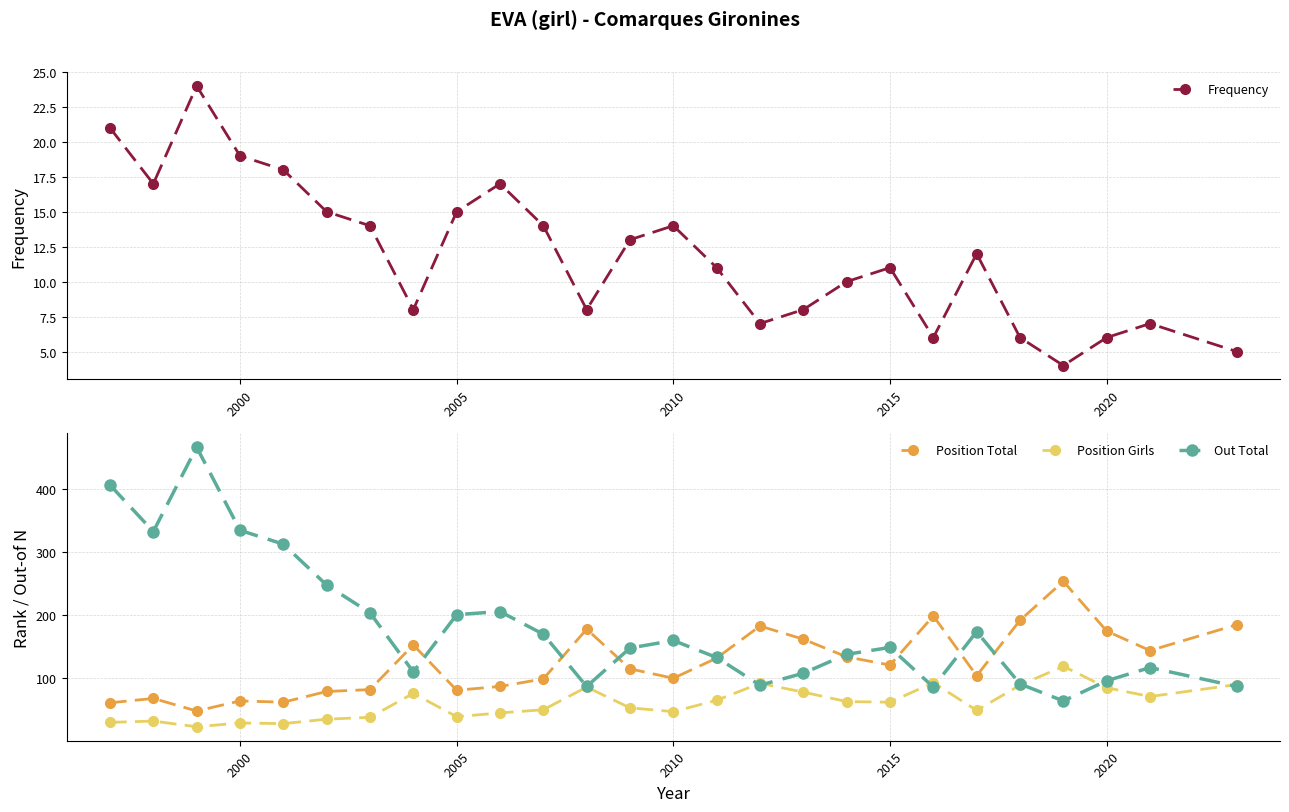

Reading right to left, transcribe all the data shown in this chart.

Frequency: 5	7	6	4	6	12	6	11	10	8	7	11	14	13	8	14	17	15	8	14	15	18	19	24	17	21
Position Total: 185	144	175	254	192	104	199	121	134	162	183	132	100	115	178	99	87	81	153	82	79	62	64	48	68	61
Position Girls: 90	71	85	119	89	49	93	62	63	78	92	65	47	53	86	50	45	39	76	38	35	28	29	23	32	30
Out Total: 87	117	96	64	91	174	86	149	138	108	89	133	160	148	87	170	206	201	110	204	248	313	335	467	333	407